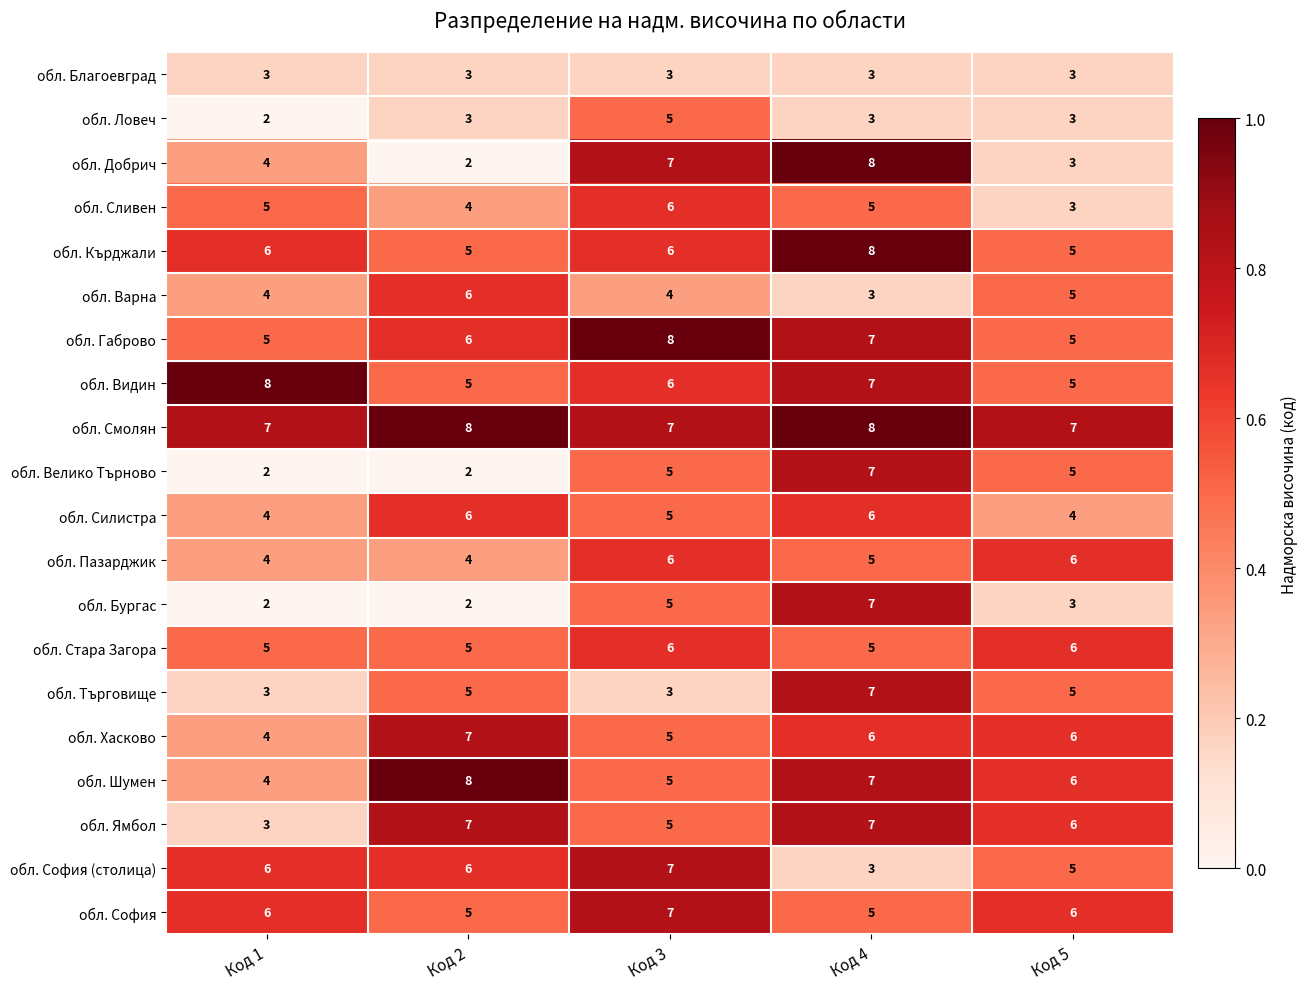

List the labels in order of обл. Шумен value, largest first.

Код 2, Код 4, Код 5, Код 3, Код 1